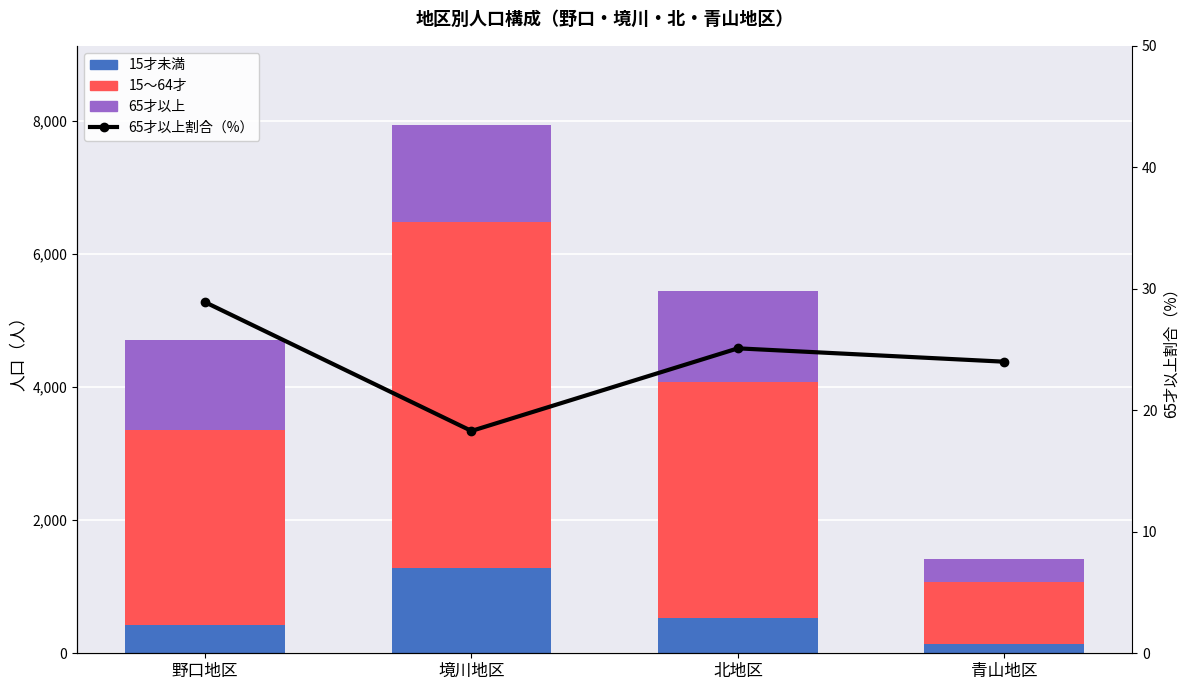

At which label does 15～64才 first exceed 3546?

境川地区